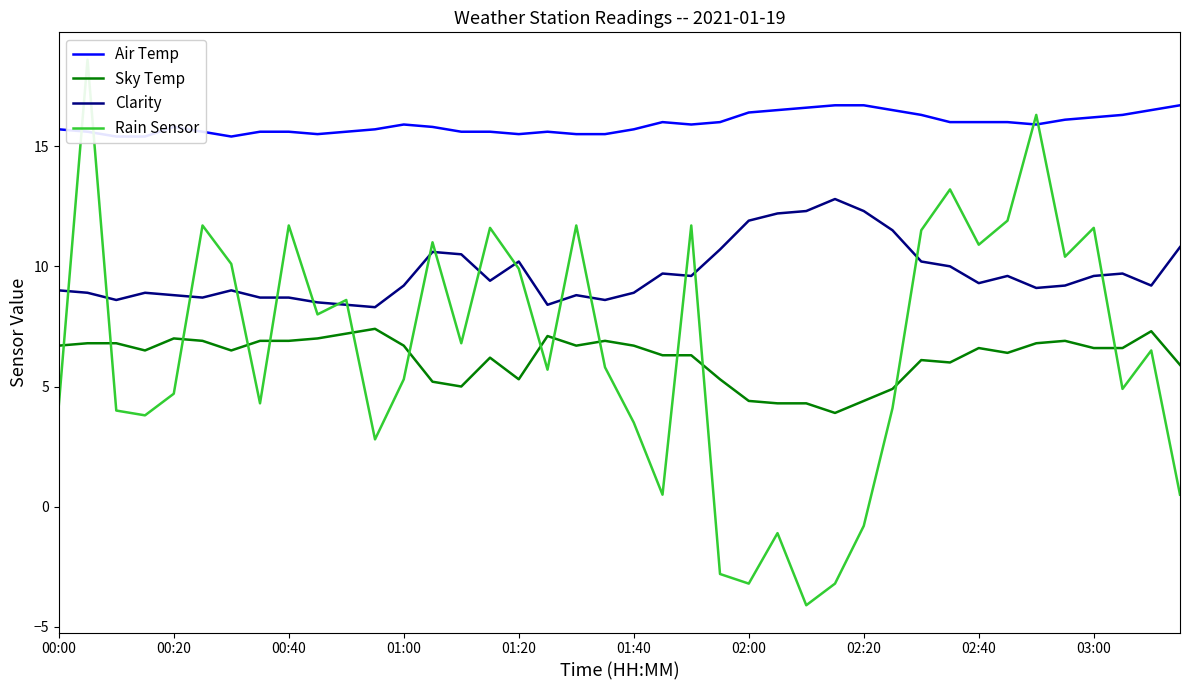

True or false: Clarity and Sky Temp cross at least once.

False